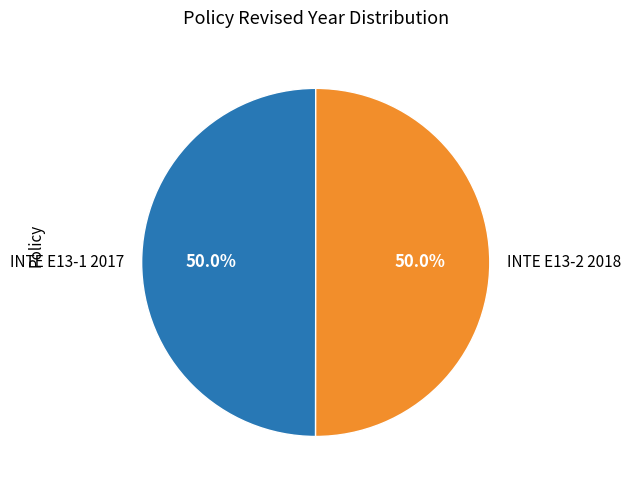

How many slices are in this pie chart?

2